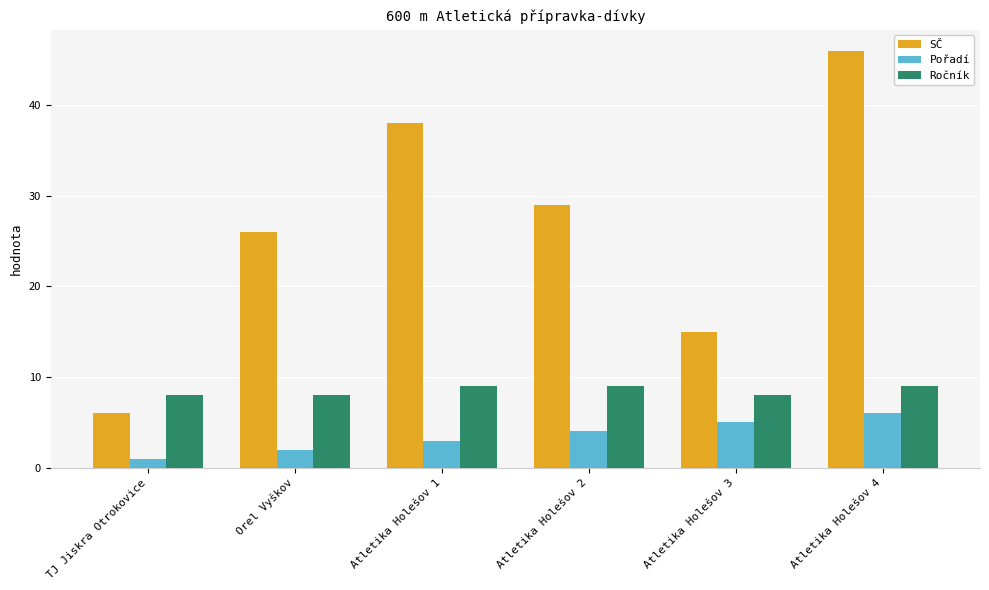

Is the value of SČ at Atletika Holešov 4 greater than the value of Pořadí at Atletika Holešov 4?

Yes